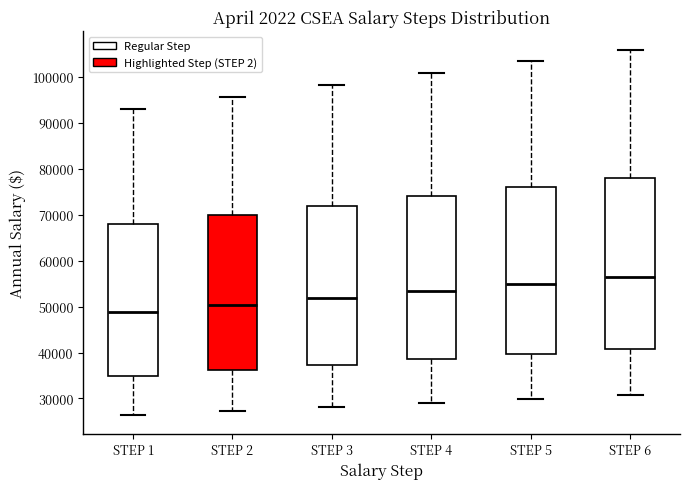

Where is the upper edge of the box for STEP 5 on the y-axis? The values are not printed on the chart, so give them approximately, as read against the axis.

76000